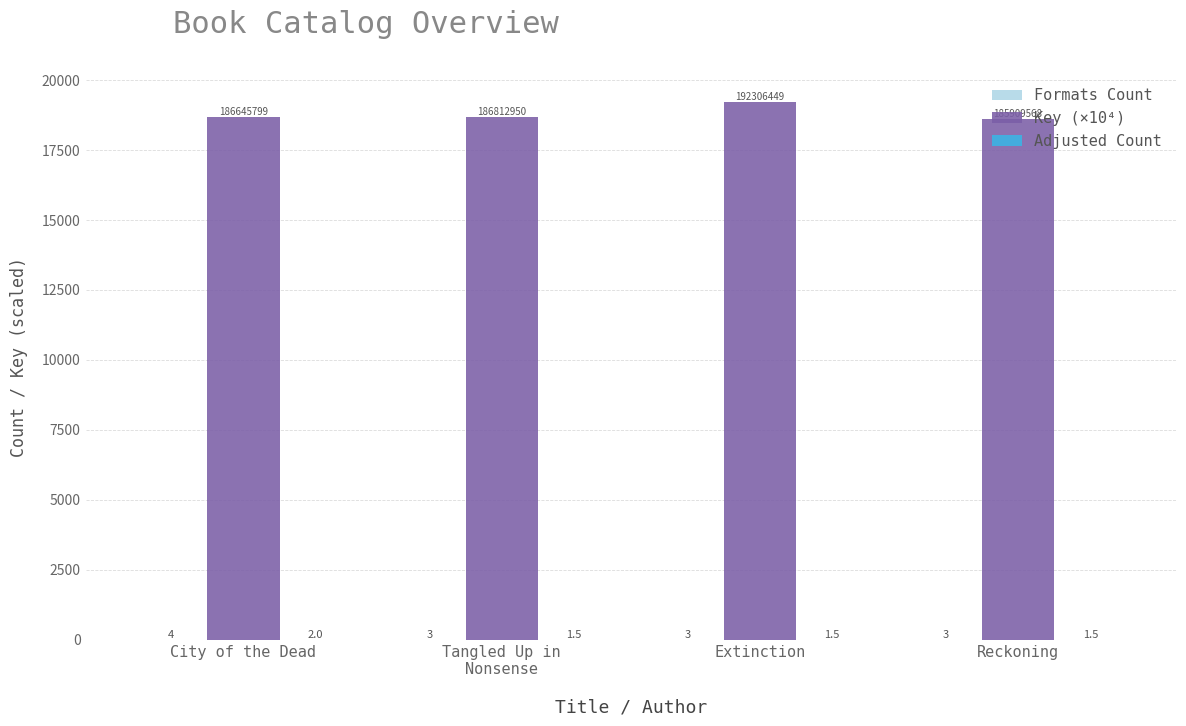

What is the approximate value of Key (×10⁴) at Extinction?

19230.6